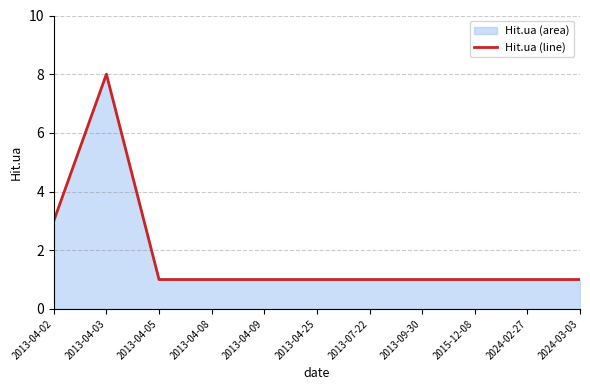

What is the average value?

2